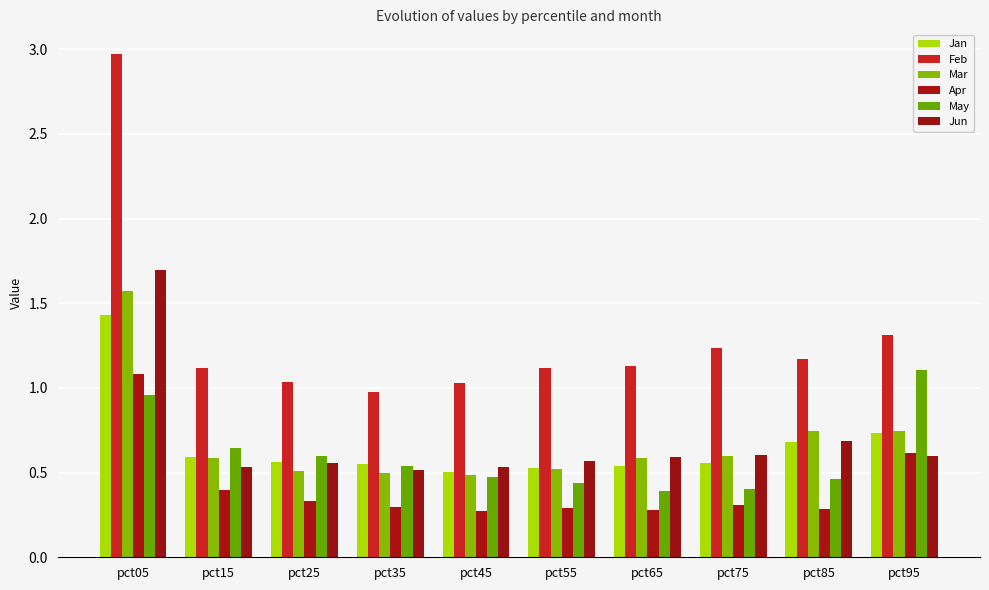

List the labels in order of Apr value, smallest first.

pct45, pct65, pct85, pct55, pct35, pct75, pct25, pct15, pct95, pct05